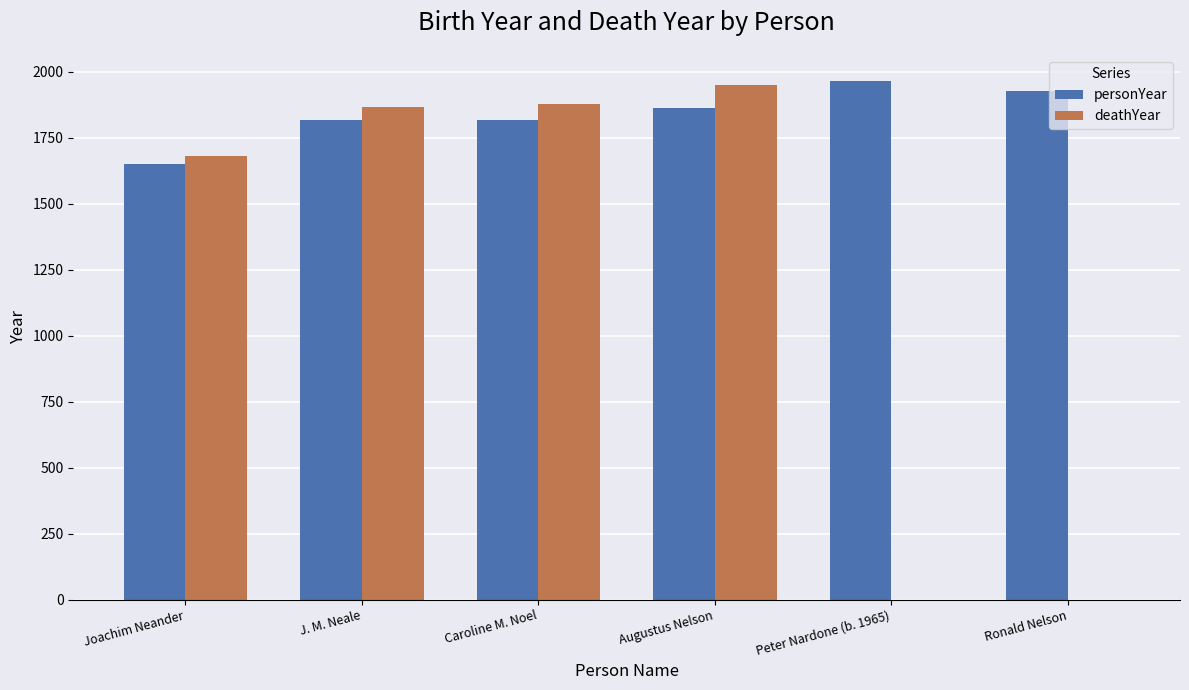

What is the sum of all deathYear values?

7372